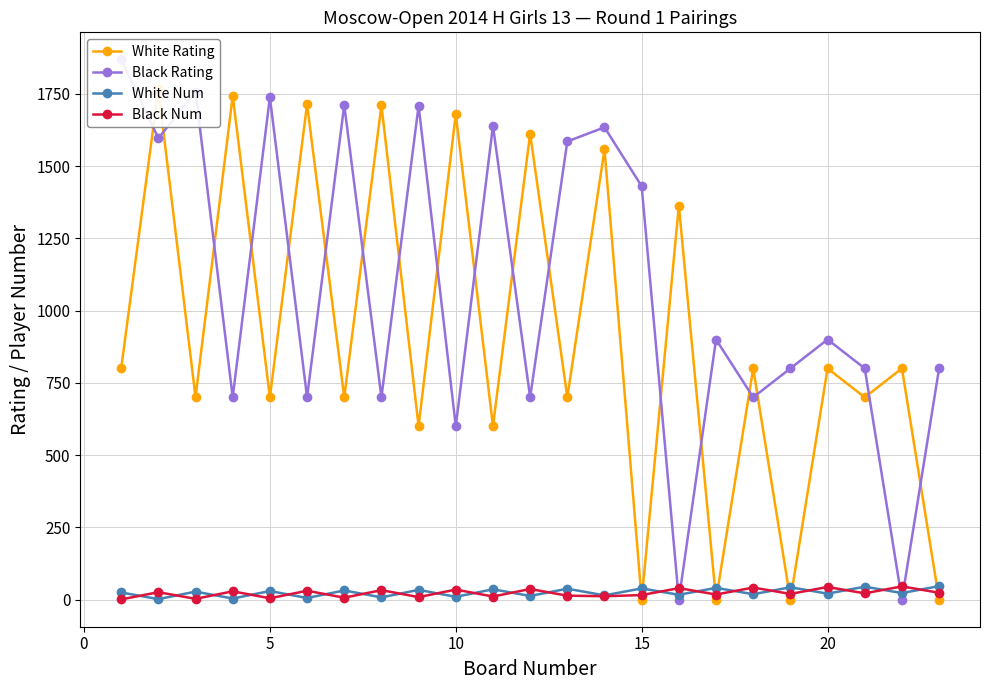

How many intersections are there between Black Rating and White Num?

4